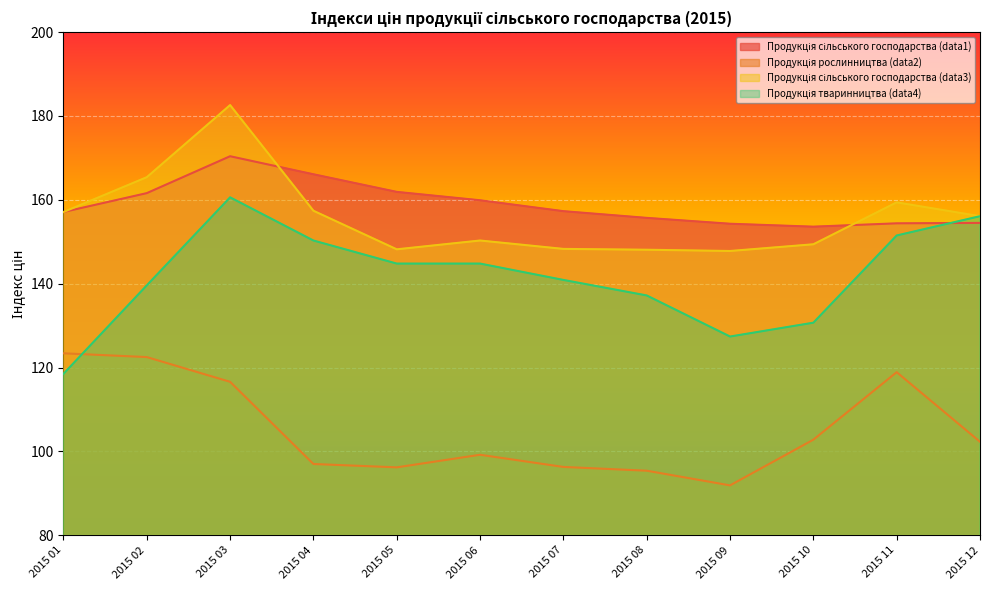

At how many categories does at least one series exceed 125?

12